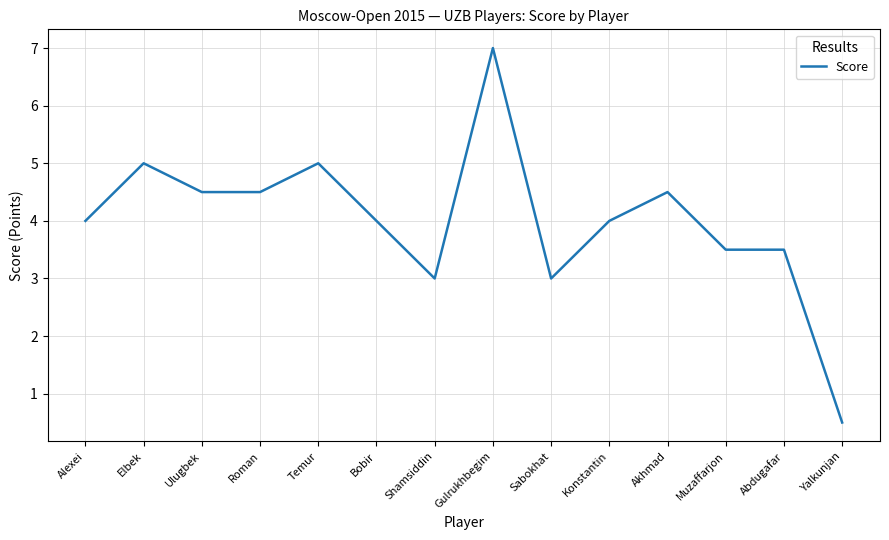

What position from the left is Konstantin?

10